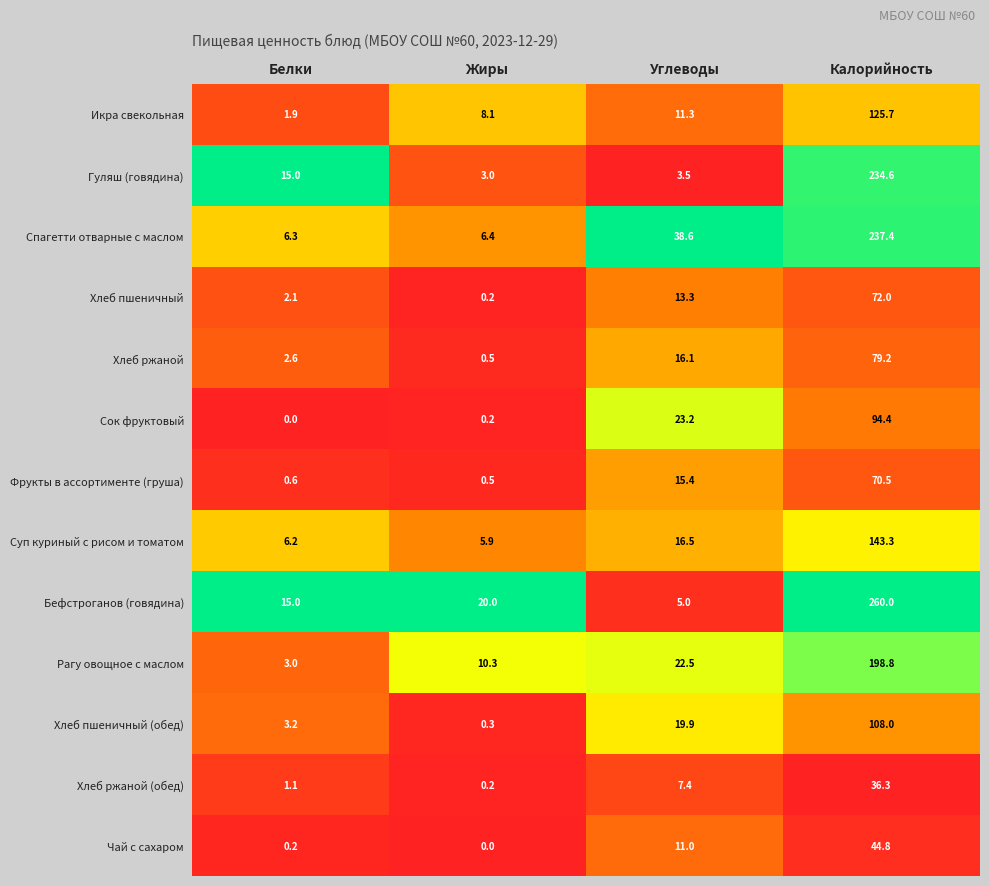

What is the total value across all series at Белки?

57.2